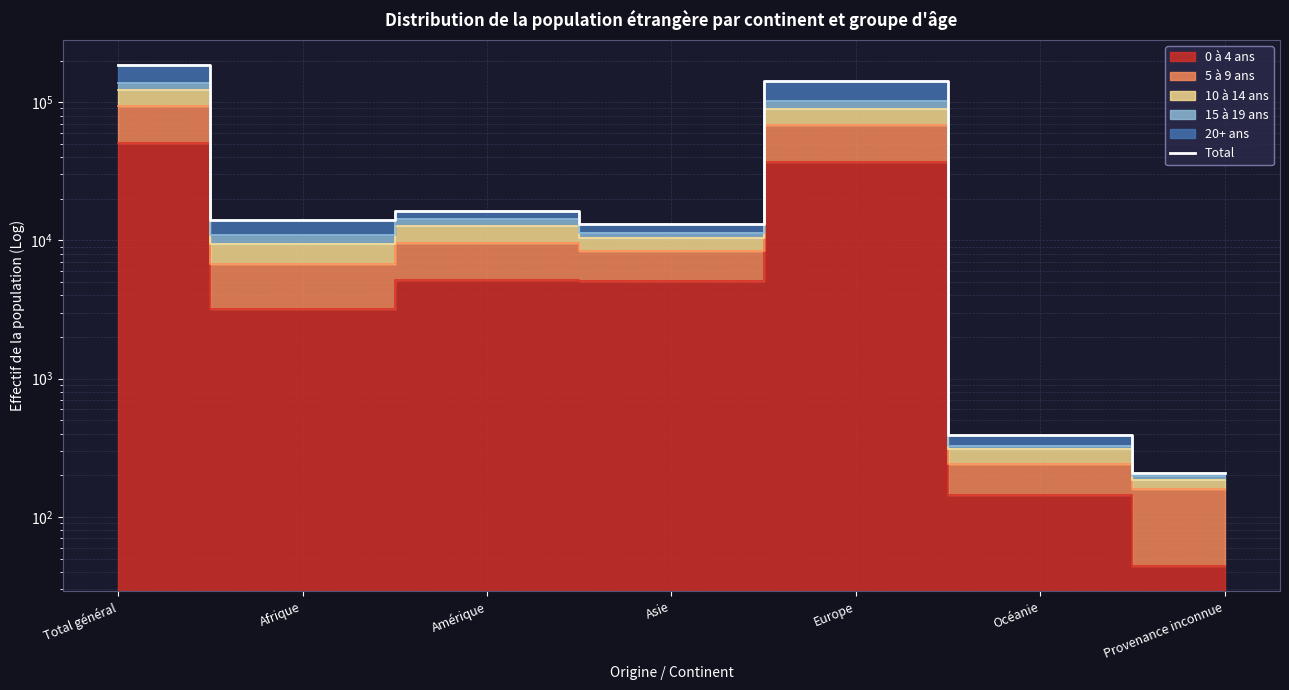

List the labels in order of value, smallest first.

Provenance inconnue, Océanie, Asie, Afrique, Amérique, Europe, Total général